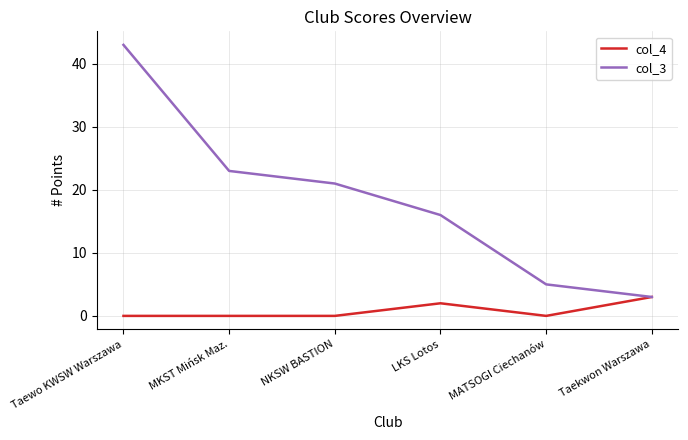

Which series has the largest range (max minus min)?

col_3